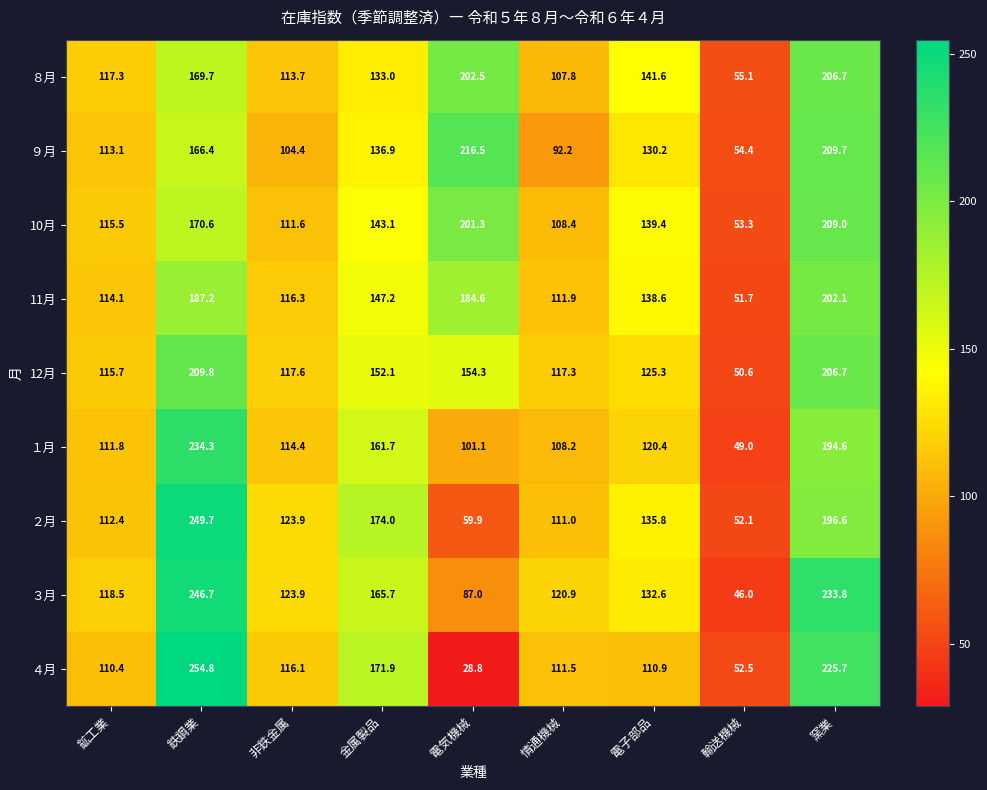

What is the minimum value shown in the chart?

28.8